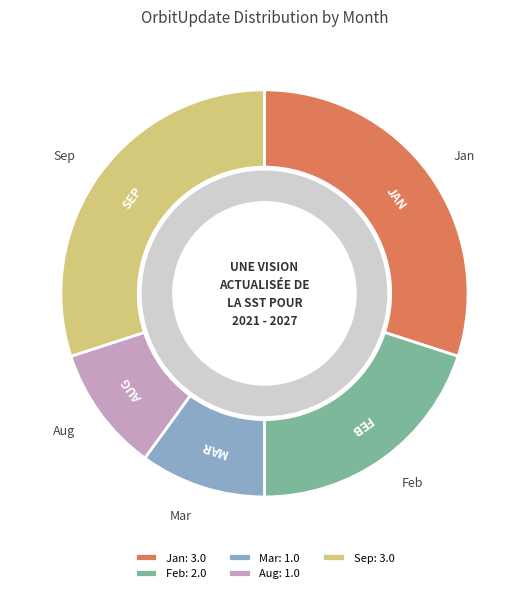

Which has a higher value, Mar or Feb?

Feb